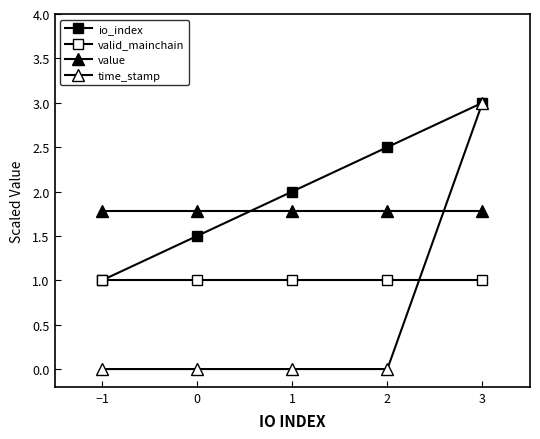

How many lines are shown in the chart?

4